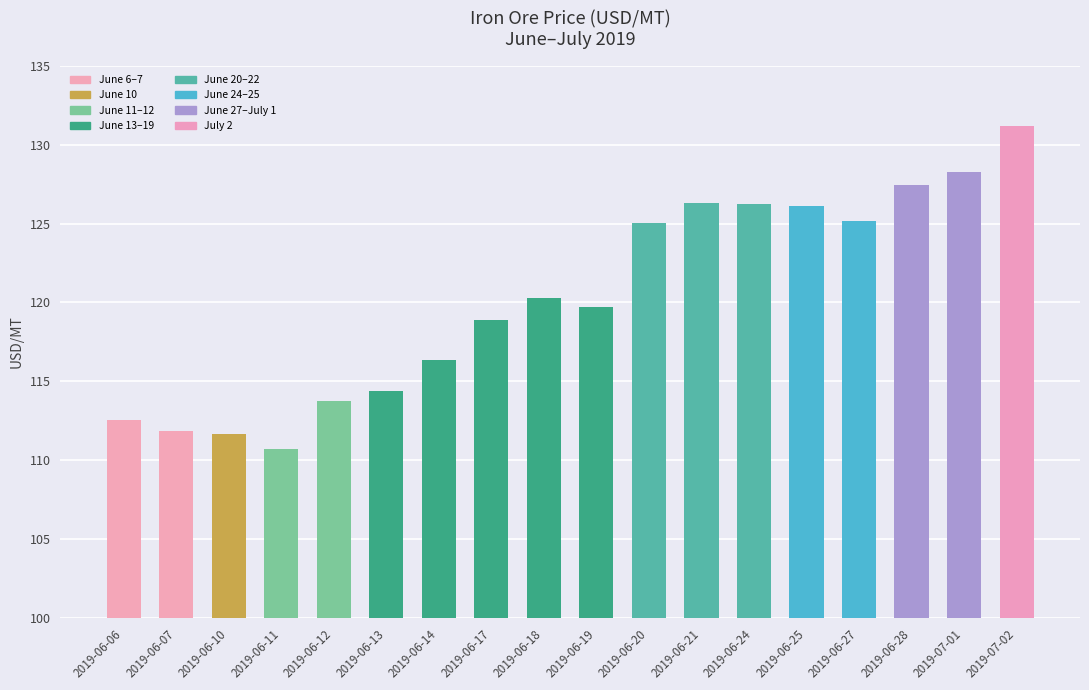

List the labels in order of value, smallest first.

2019-06-11, 2019-06-10, 2019-06-07, 2019-06-06, 2019-06-12, 2019-06-13, 2019-06-14, 2019-06-17, 2019-06-19, 2019-06-18, 2019-06-20, 2019-06-27, 2019-06-25, 2019-06-24, 2019-06-21, 2019-06-28, 2019-07-01, 2019-07-02